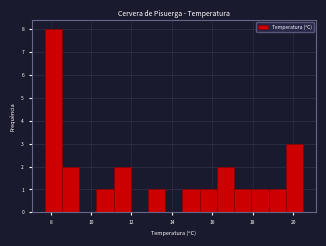

Reading left to right, list every bar in this chart as the range it spans on the x-axis followed by its height. Neither the bar edges nor the heights are printed on the chart, so give them approximately, as read against the axes.

7.8 to 8.6: 8
8.6 to 9.4: 2
9.4 to 10.2: 0
10.2 to 11.2: 1
11.2 to 12.0: 2
12.0 to 12.8: 0
12.8 to 13.6: 1
13.6 to 14.6: 0
14.6 to 15.4: 1
15.4 to 16.2: 1
16.2 to 17.0: 2
17.0 to 18.0: 1
18.0 to 18.8: 1
18.8 to 19.6: 1
19.6 to 20.6: 3